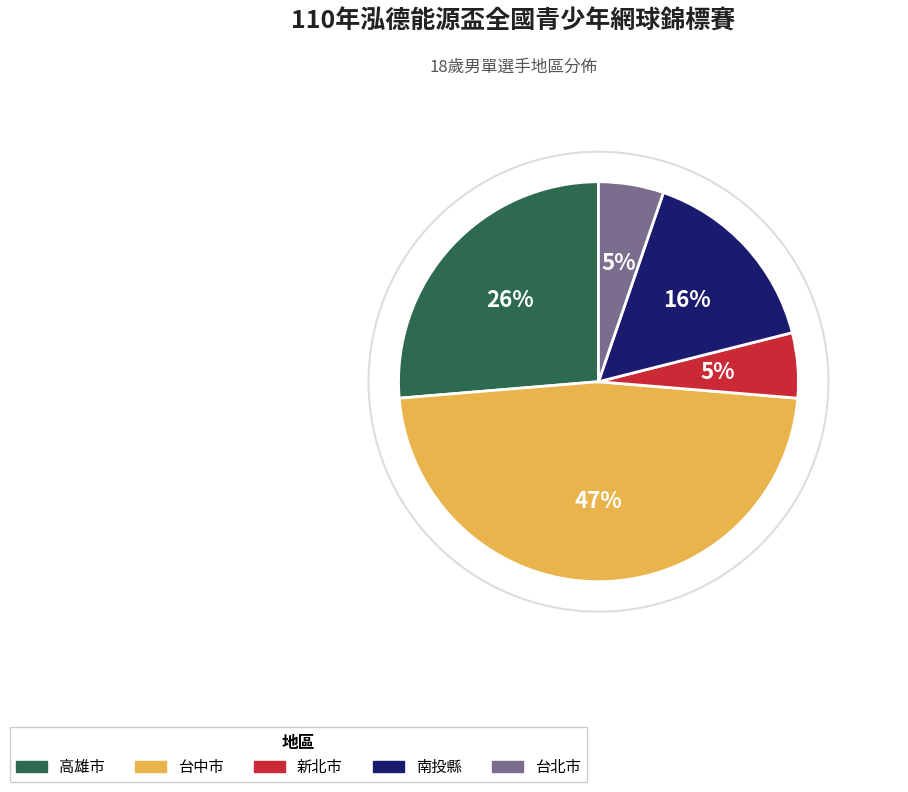

True or false: 台中市 accounts for 1% of the total.

False